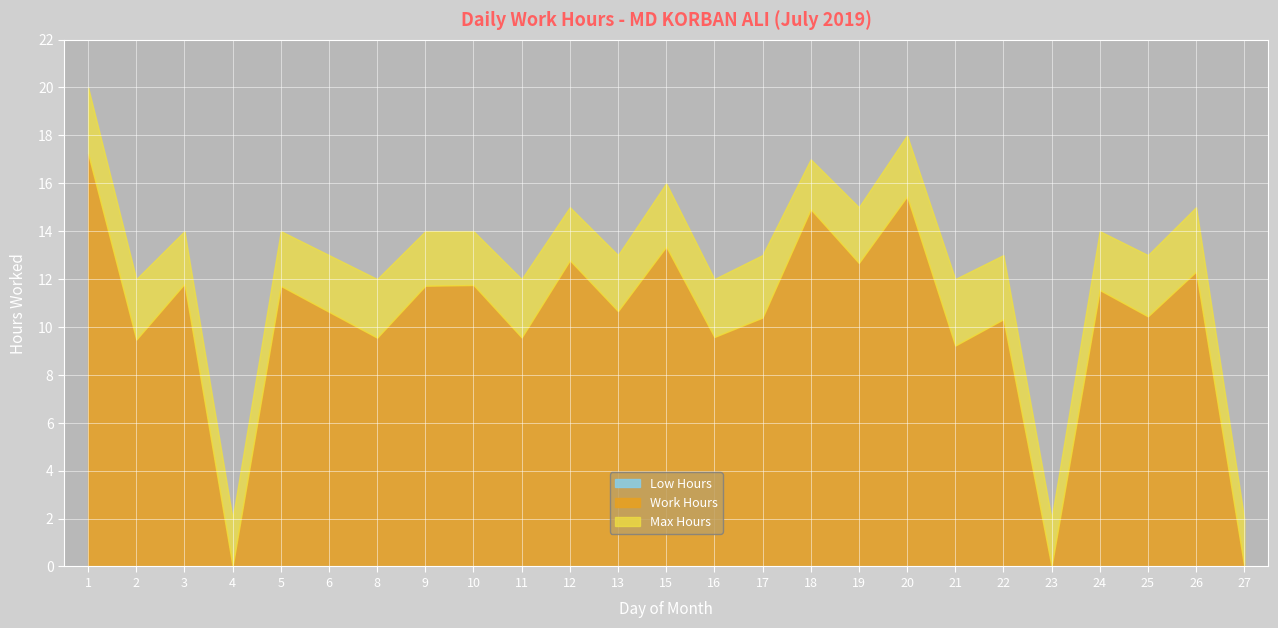

The Low Hours series shows 0.0 at 10. True or false?

True